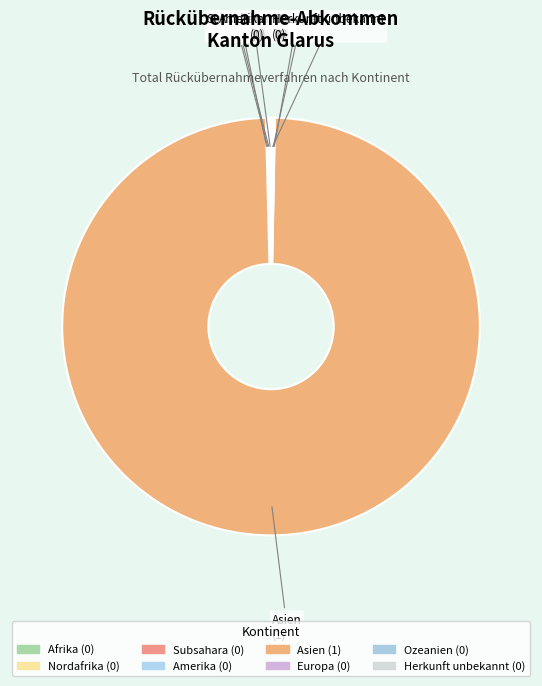

Does Amerika represent more than half of the total?

No